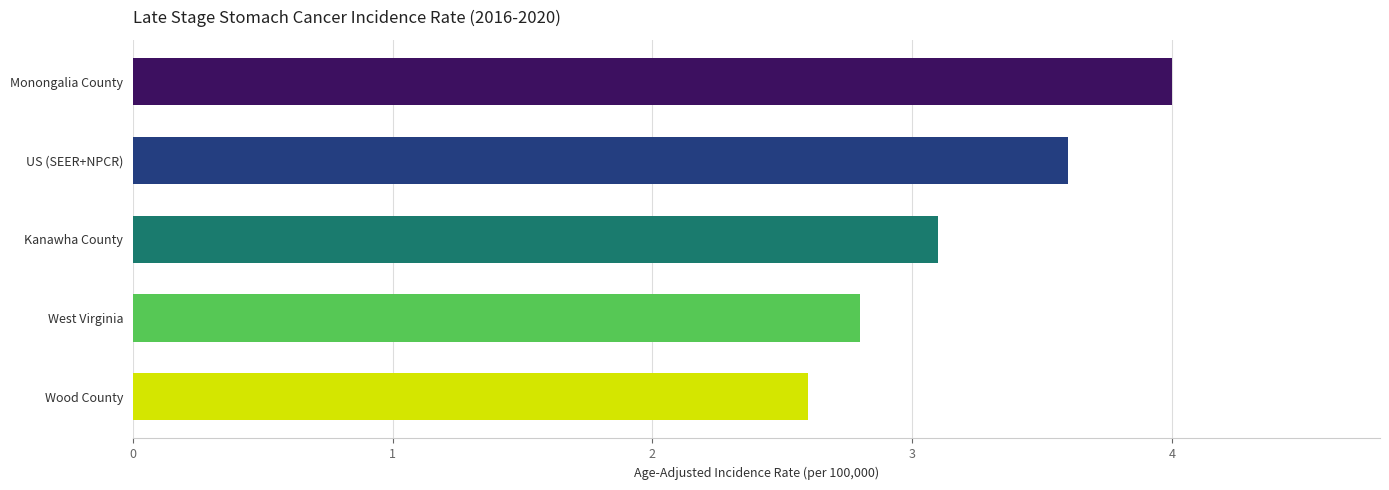

Are the bars horizontal?

Yes